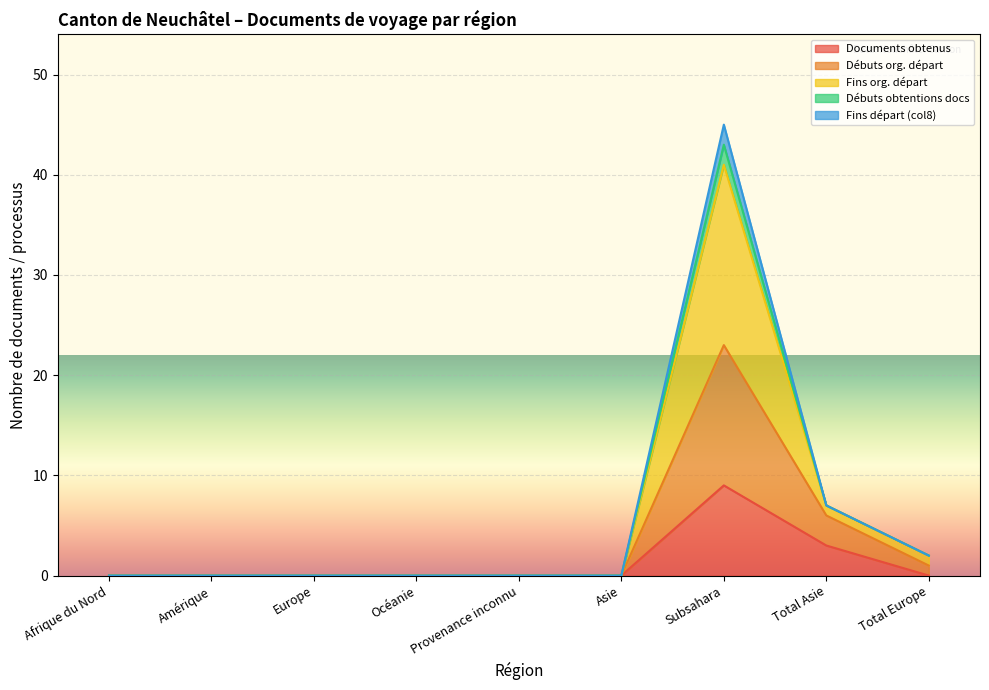

True or false: Documents obtenus and Débuts obtentions docs cross at least once.

False